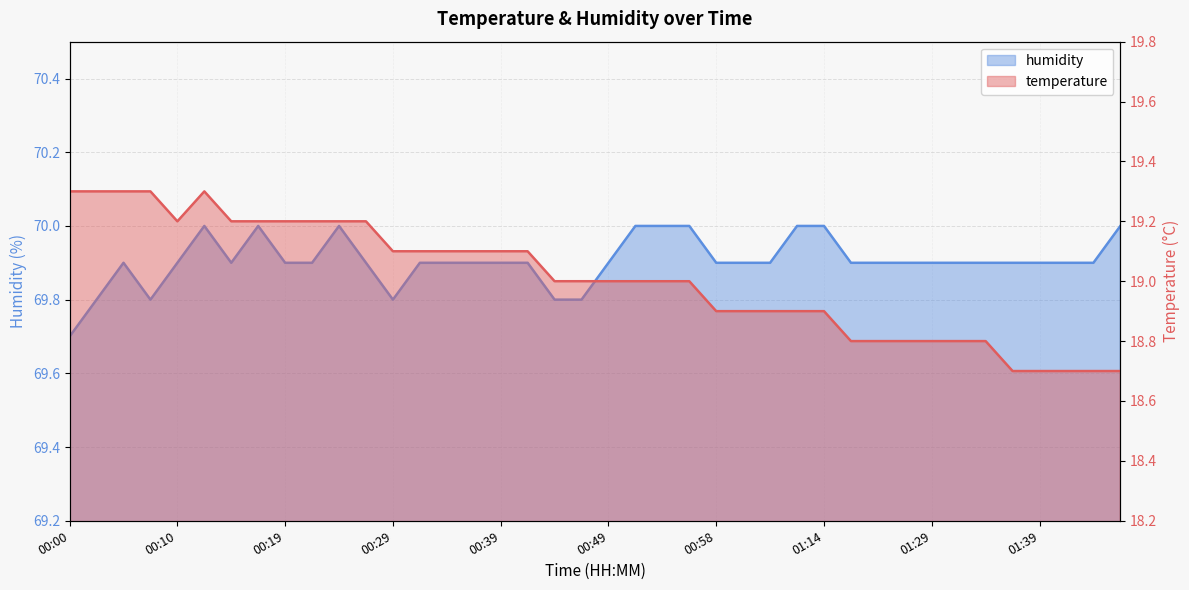

True or false: temperature has more than 2 interior local peaks.

False